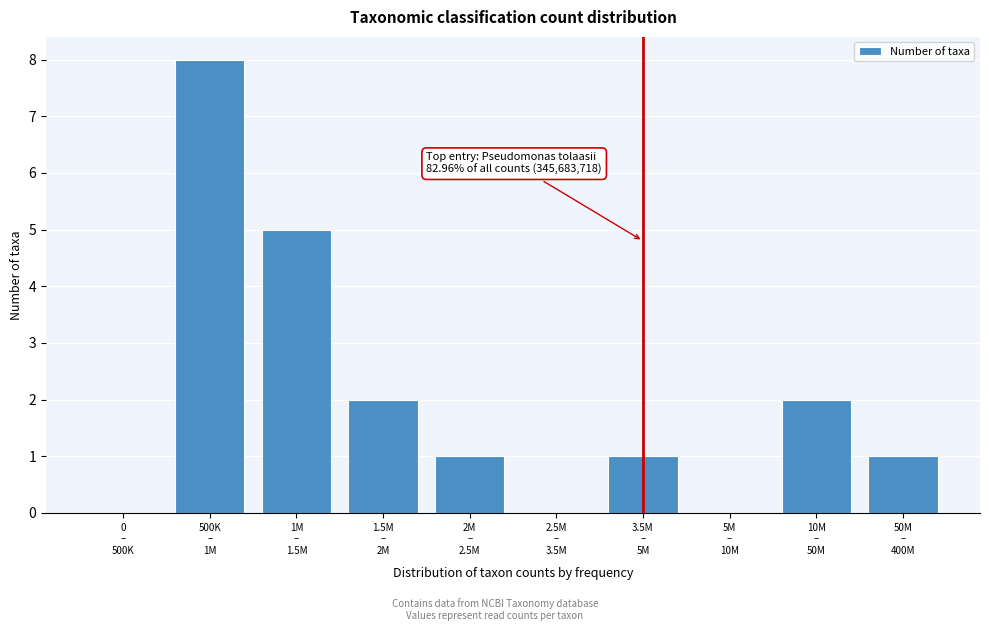

What is the greatest value displayed?

8